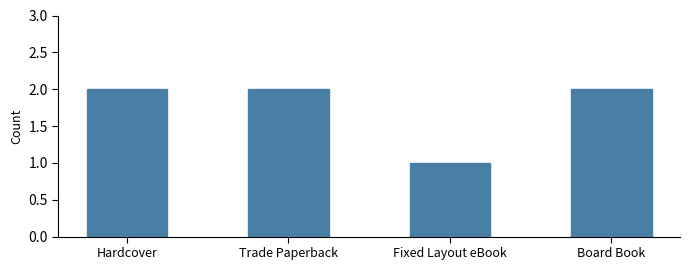

Approximately how many times larger is the value at Fixed Layout eBook compared to Trade Paperback?

0.5